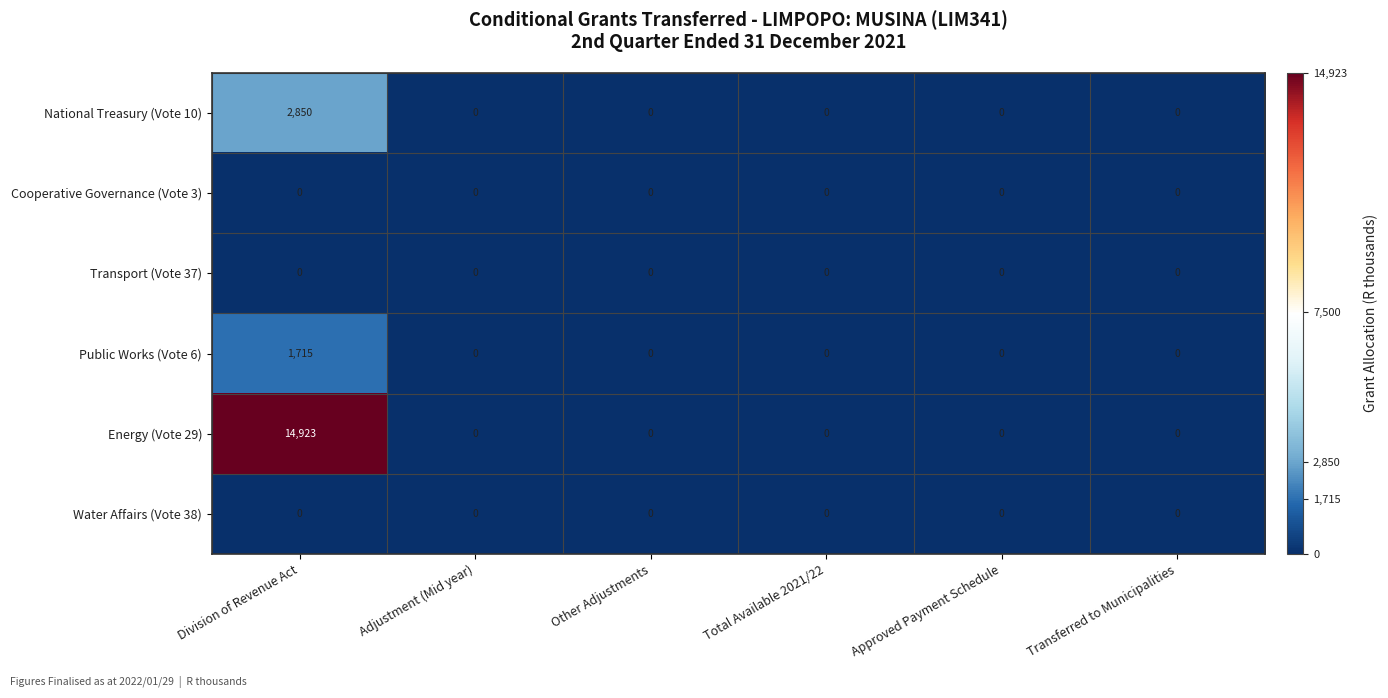

What is the sum of all National Treasury (Vote 10) values?

2850